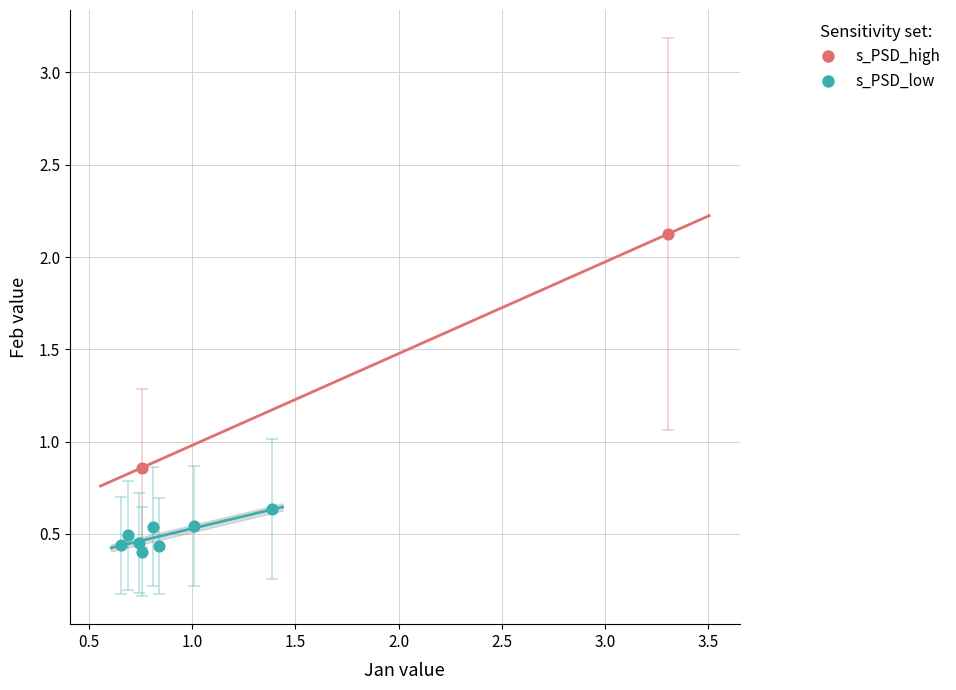

Which series has the widest spread of Y values?

s_PSD_high